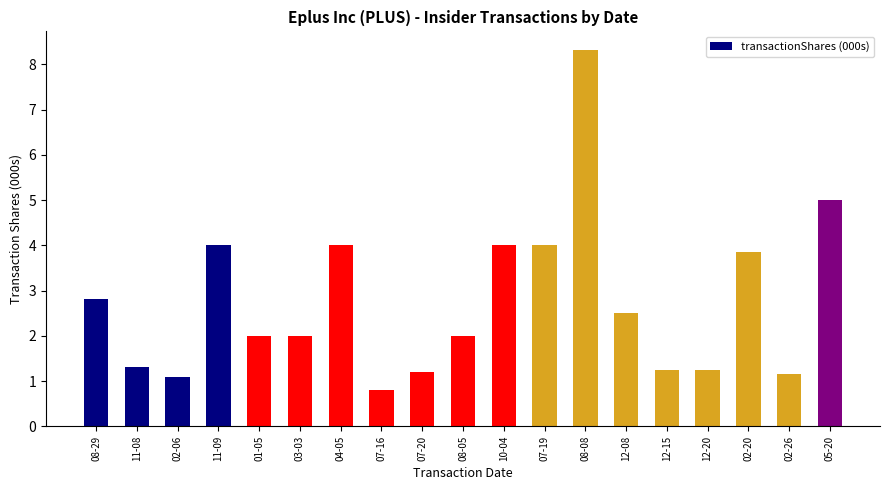

What is the greatest value displayed?

8.3